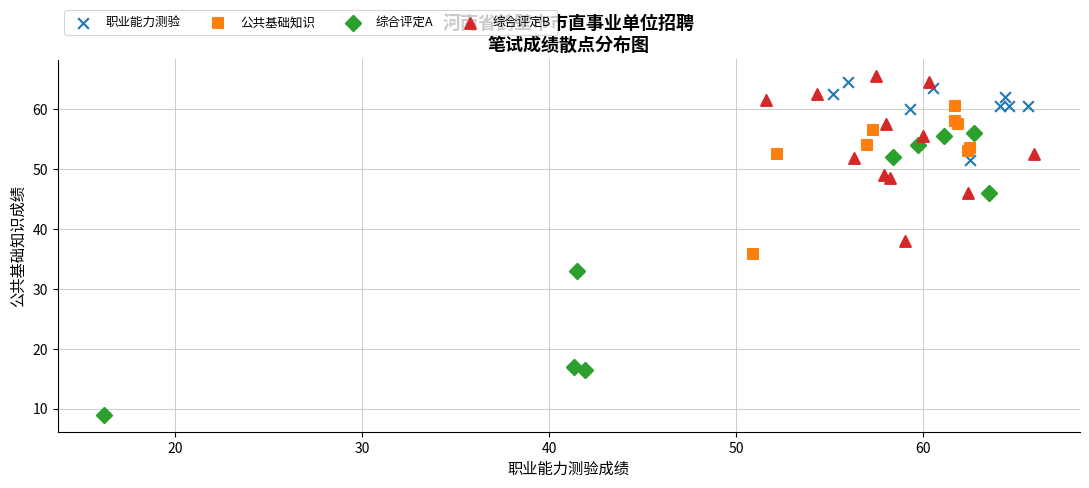

Which series has the widest spread of Y values?

综合评定A